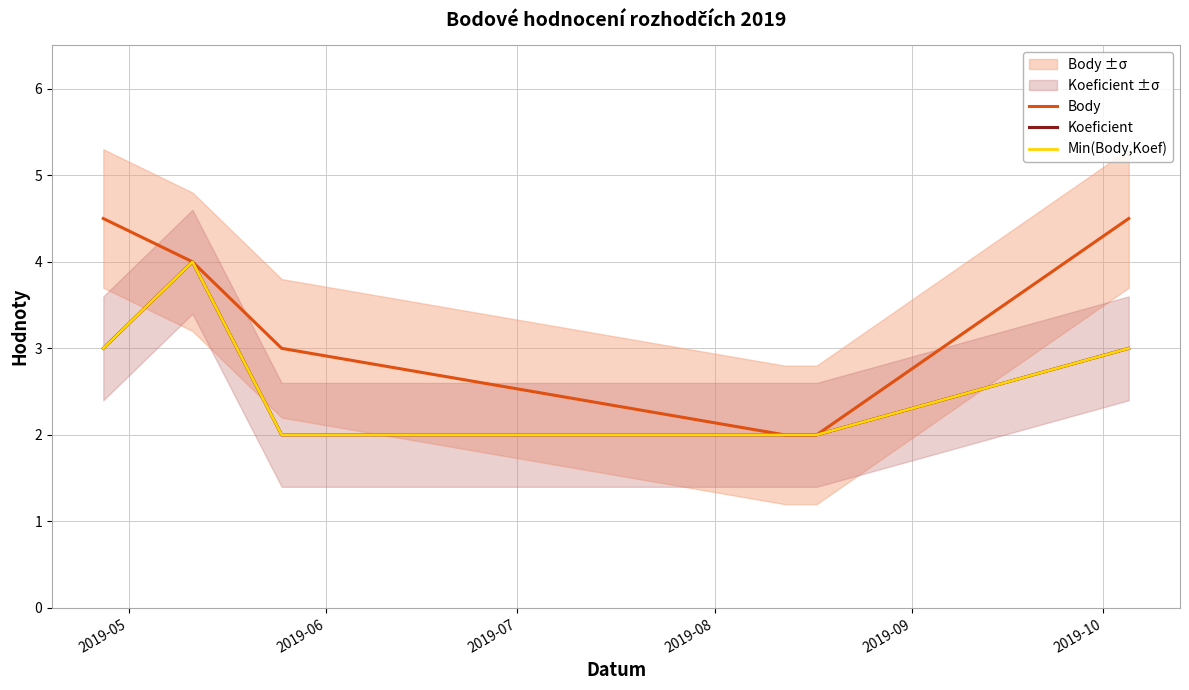

True or false: Koeficient has more than 2 points higher than both neighbors.

False